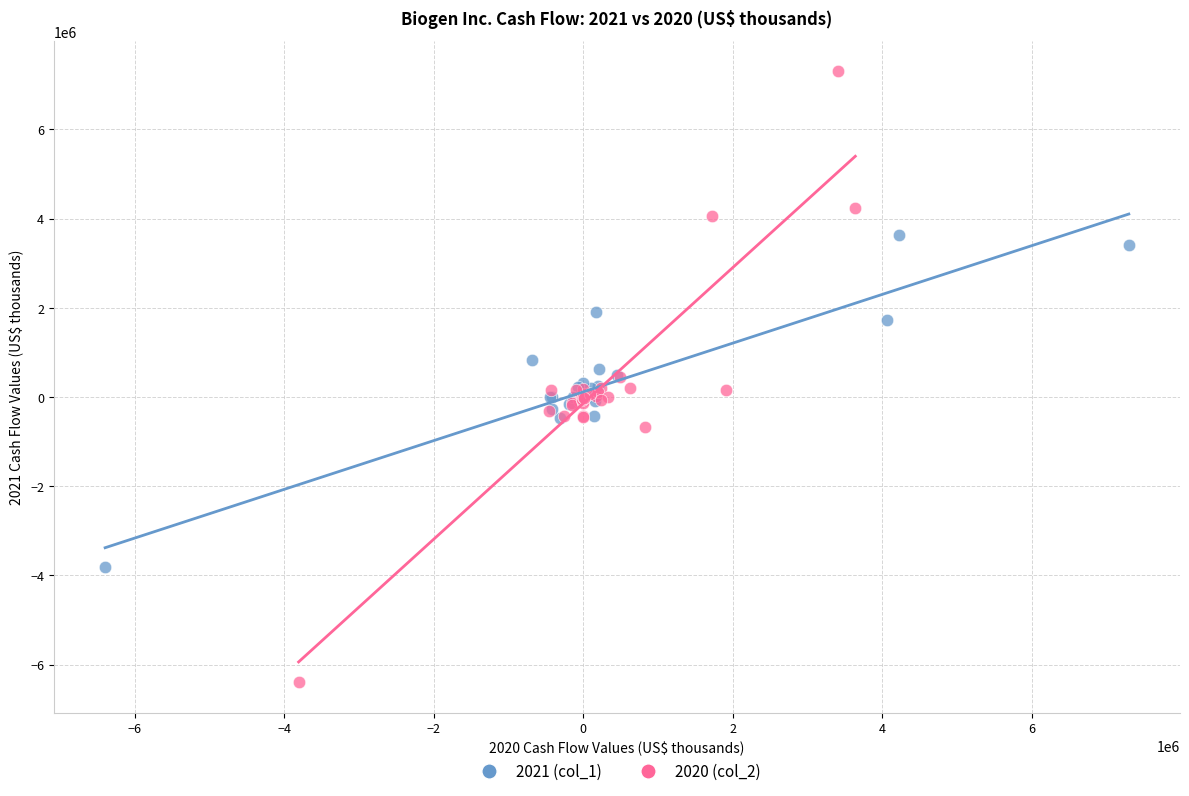

Which series has the widest spread of Y values?

2020 (col_2)